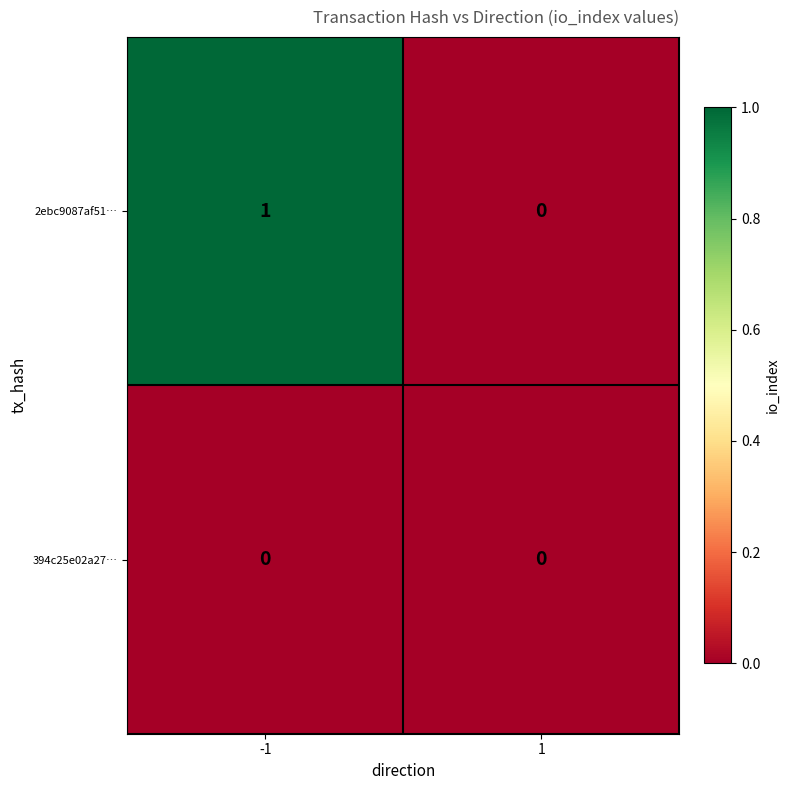

Which series has the largest range (max minus min)?

2ebc9087af51…